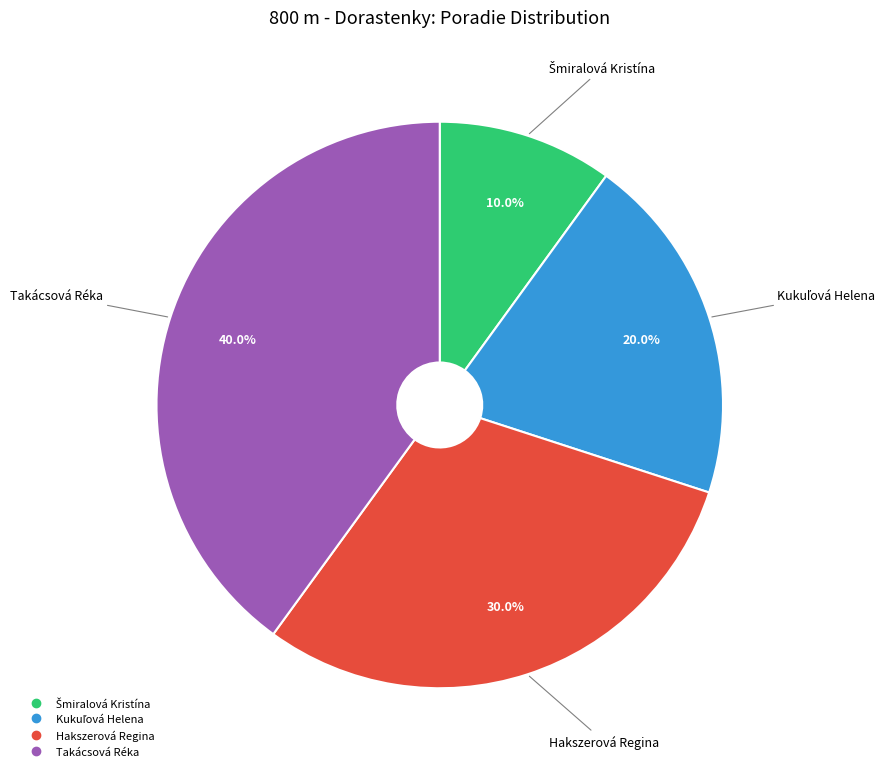

Count the number of slices in the pie.

4